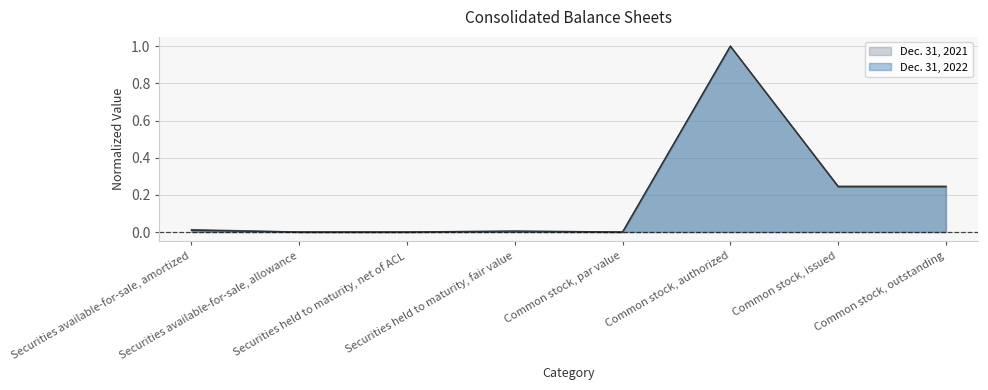

At how many categories does at least one series exceed 0?

5